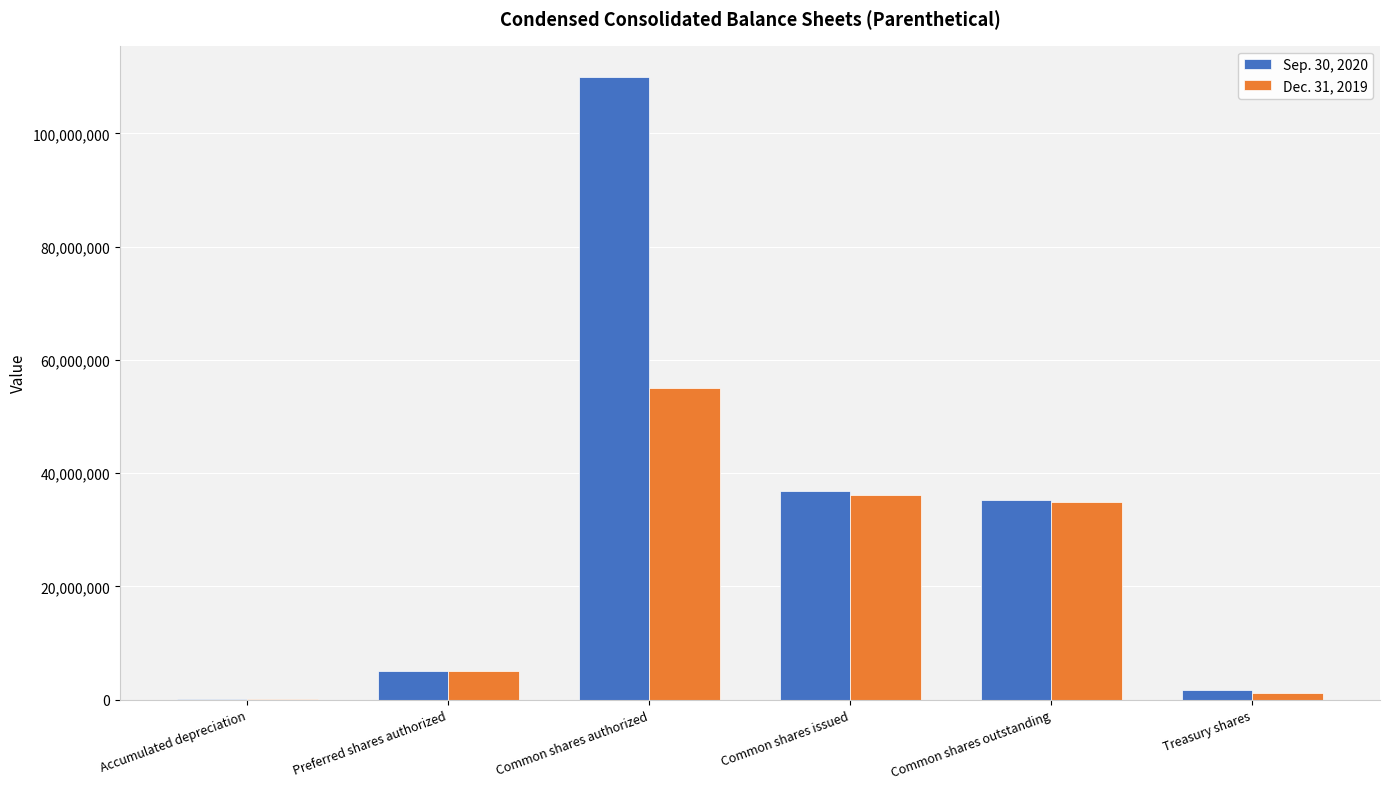

What is the maximum value for Sep. 30, 2020?

110000000